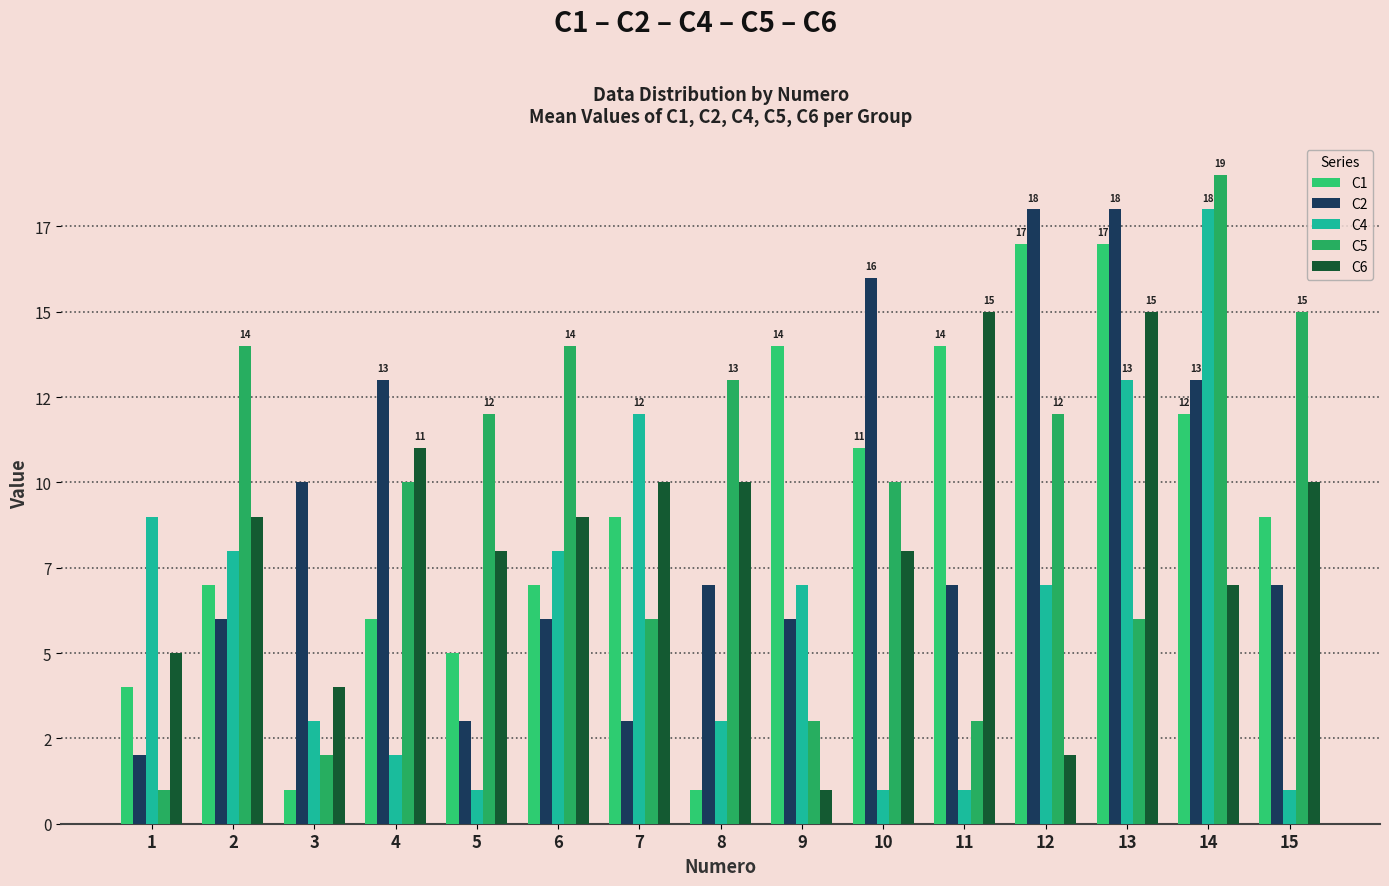

List the series in order of their peak value, lowest first.

C6, C1, C2, C4, C5